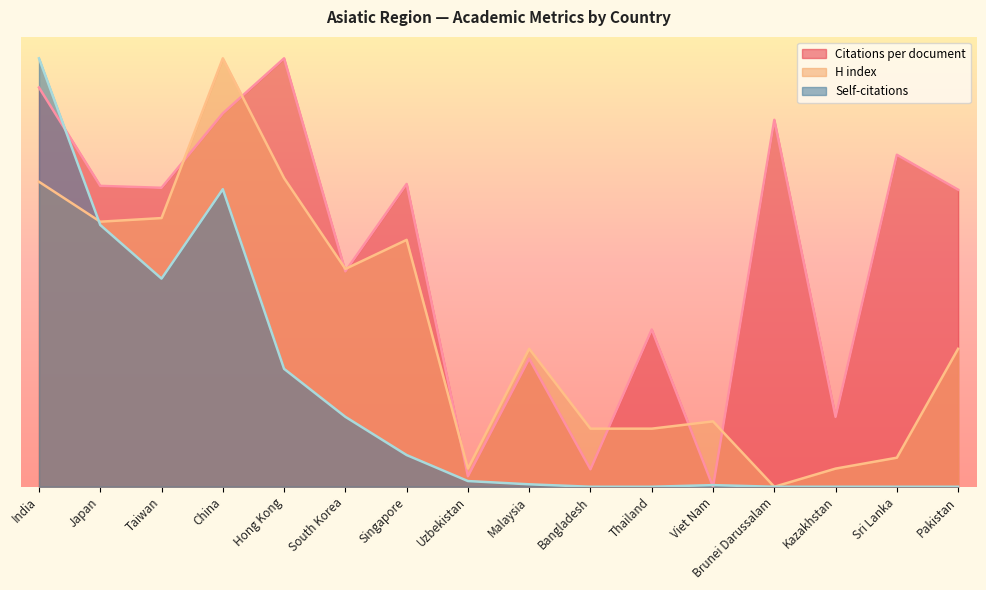

Which series changed the most between Taiwan and Pakistan?

Self-citations